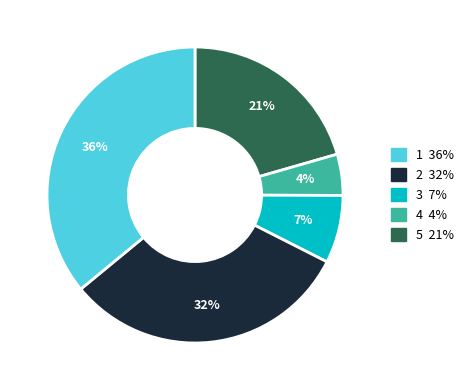

How many segments does this pie chart have?

5